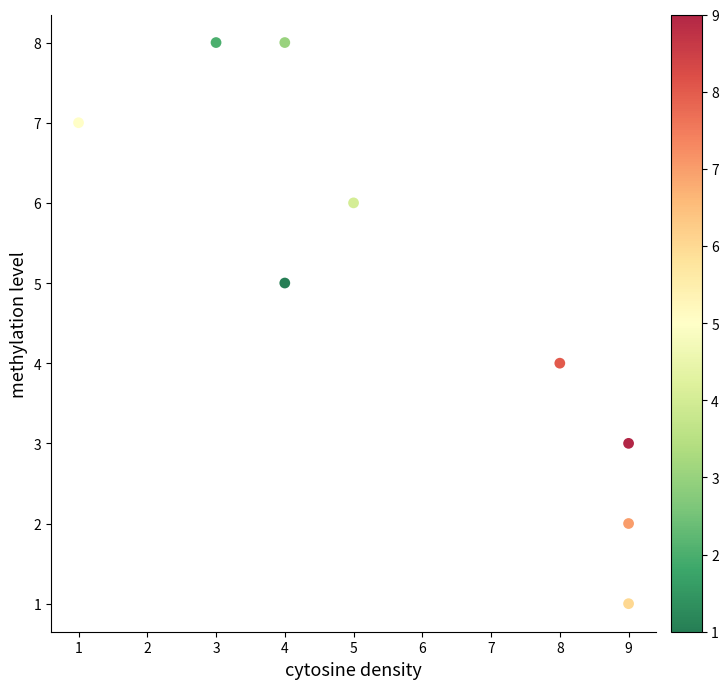

What is the range of Y values (max minus min)?

7